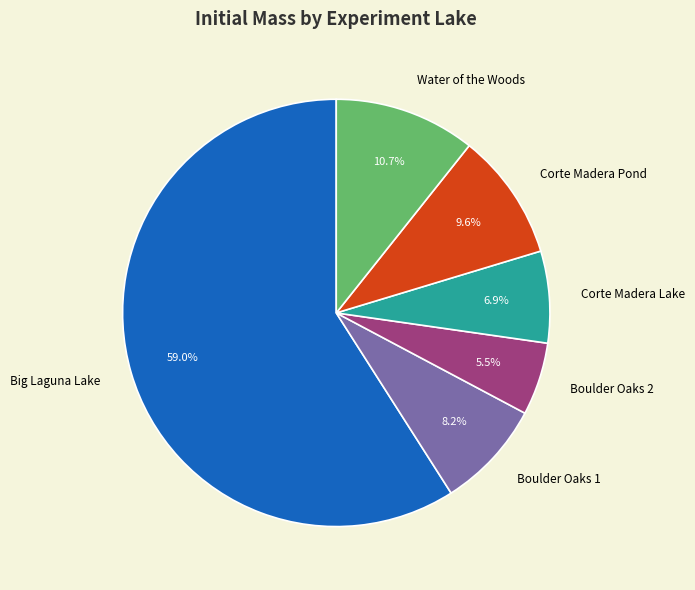

Does Big Laguna Lake account for over 50% of the chart?

Yes